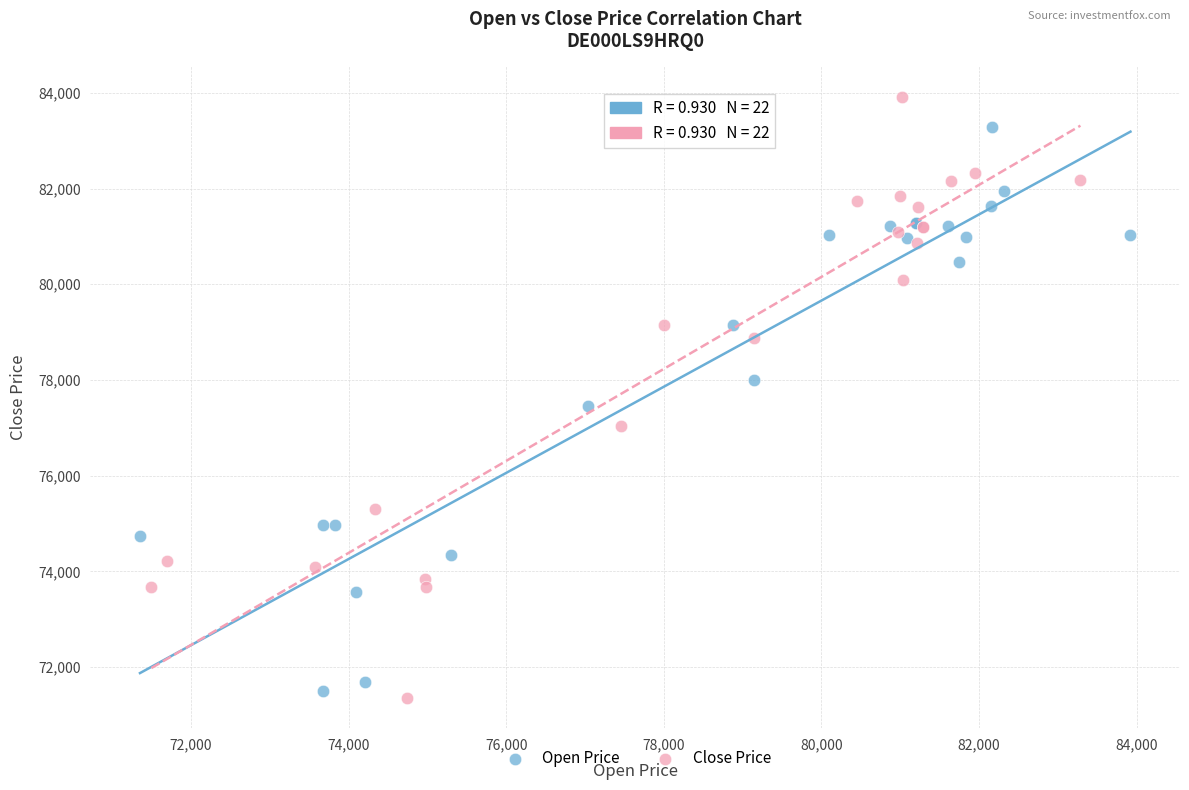

Which series contains the highest Y value?

Close Price